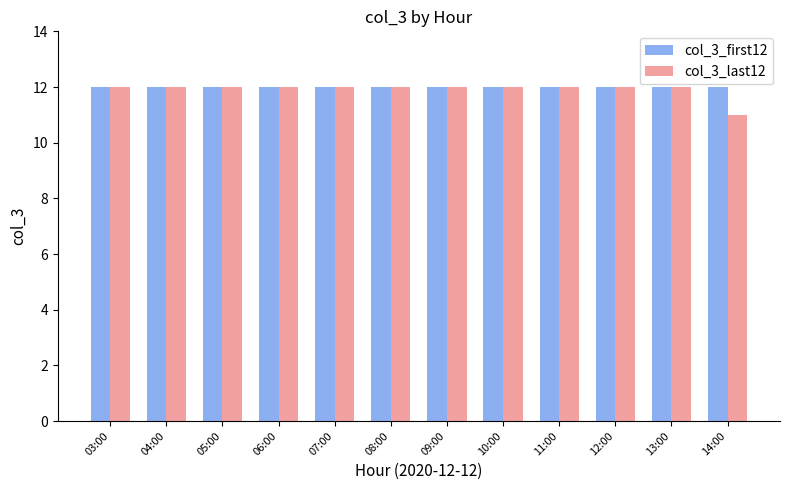

How many data points does each series have?

12